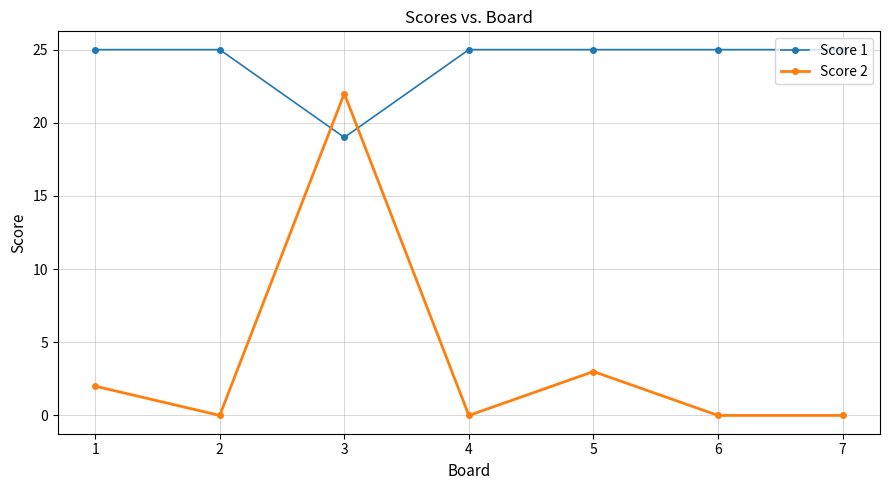

Between which two adjacent categories do Score 2 and Score 1 first intersect?

2 and 3